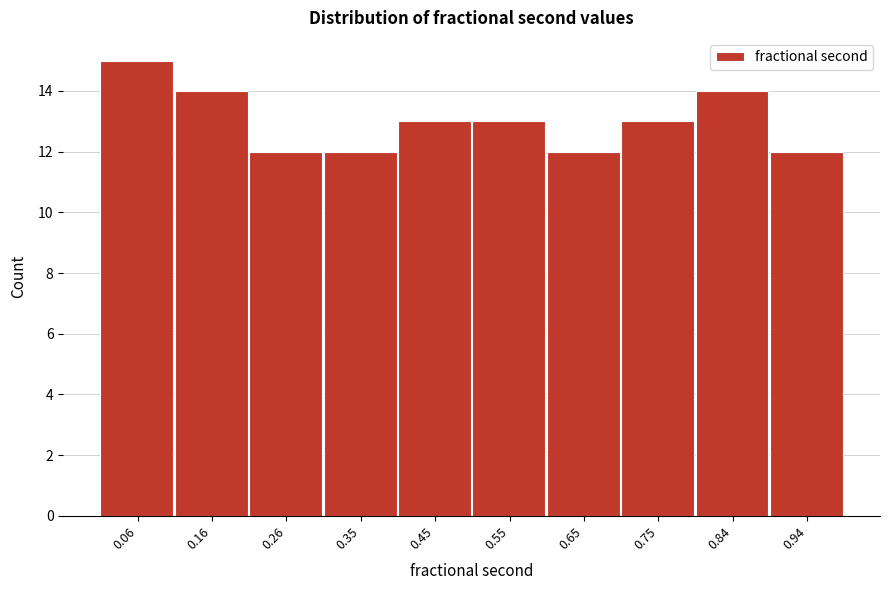

Which range on the x-axis has the tallest bar?

0.01 to 0.11